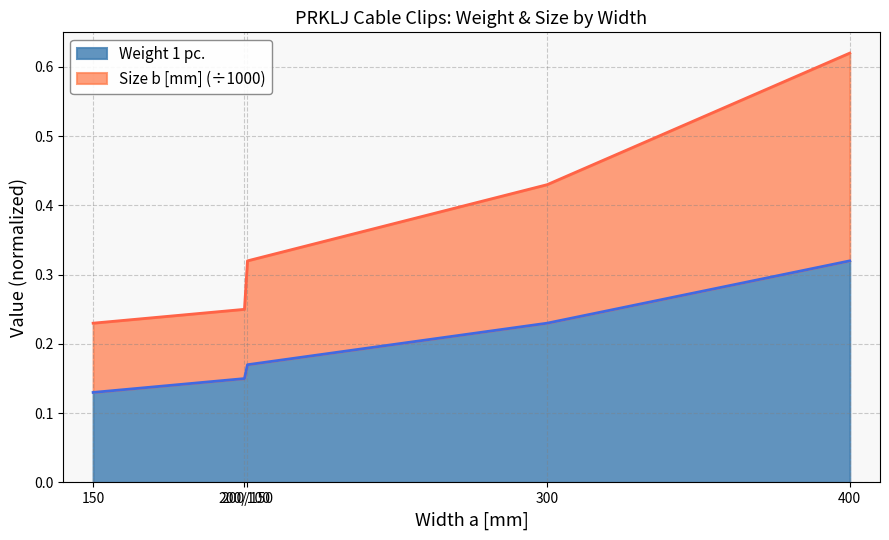

Which label corresponds to the largest value in the chart?

400